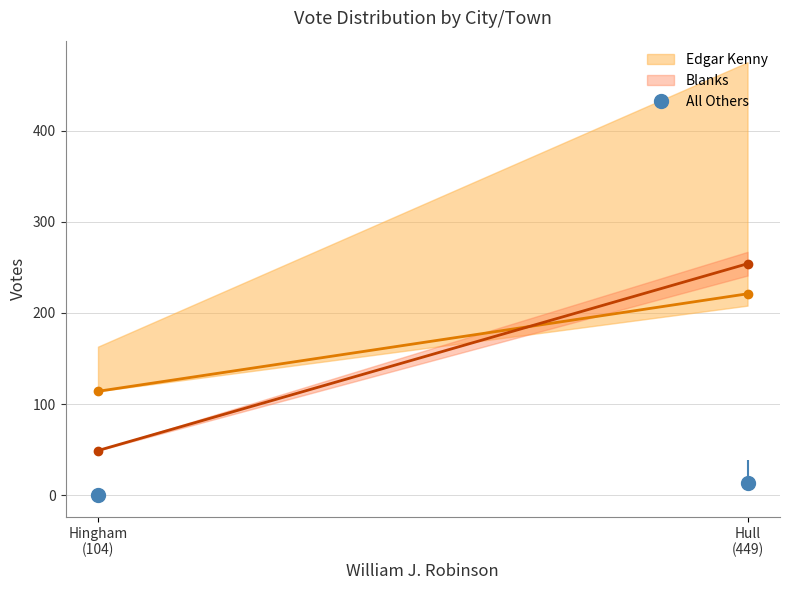

At which label is Blanks closest to 151?

Hull